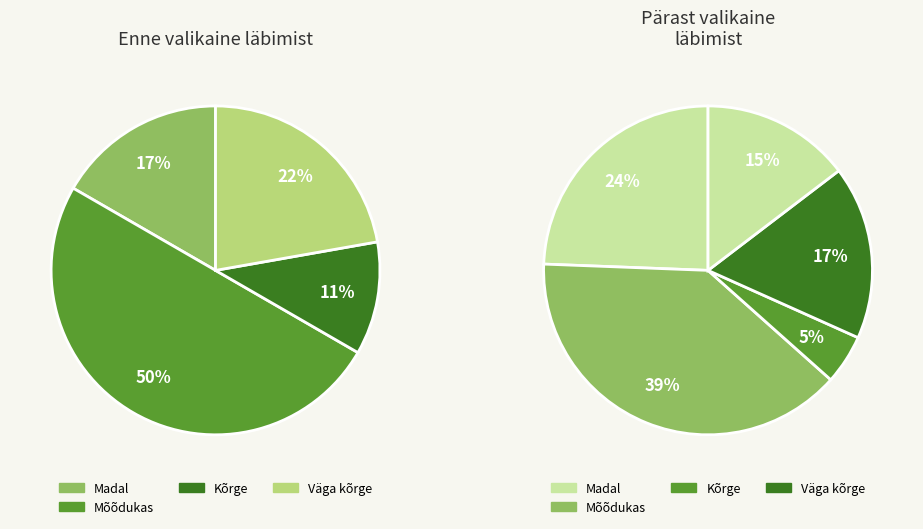

What is the change in value from 2 to 9?

-6